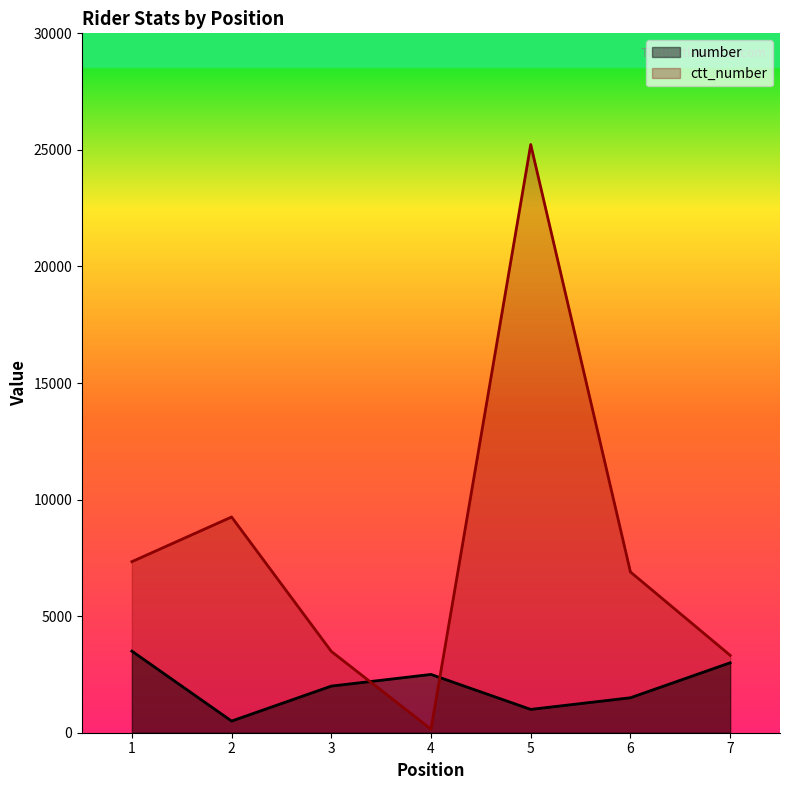

Where is ctt_number nearest to the value 12691?

2